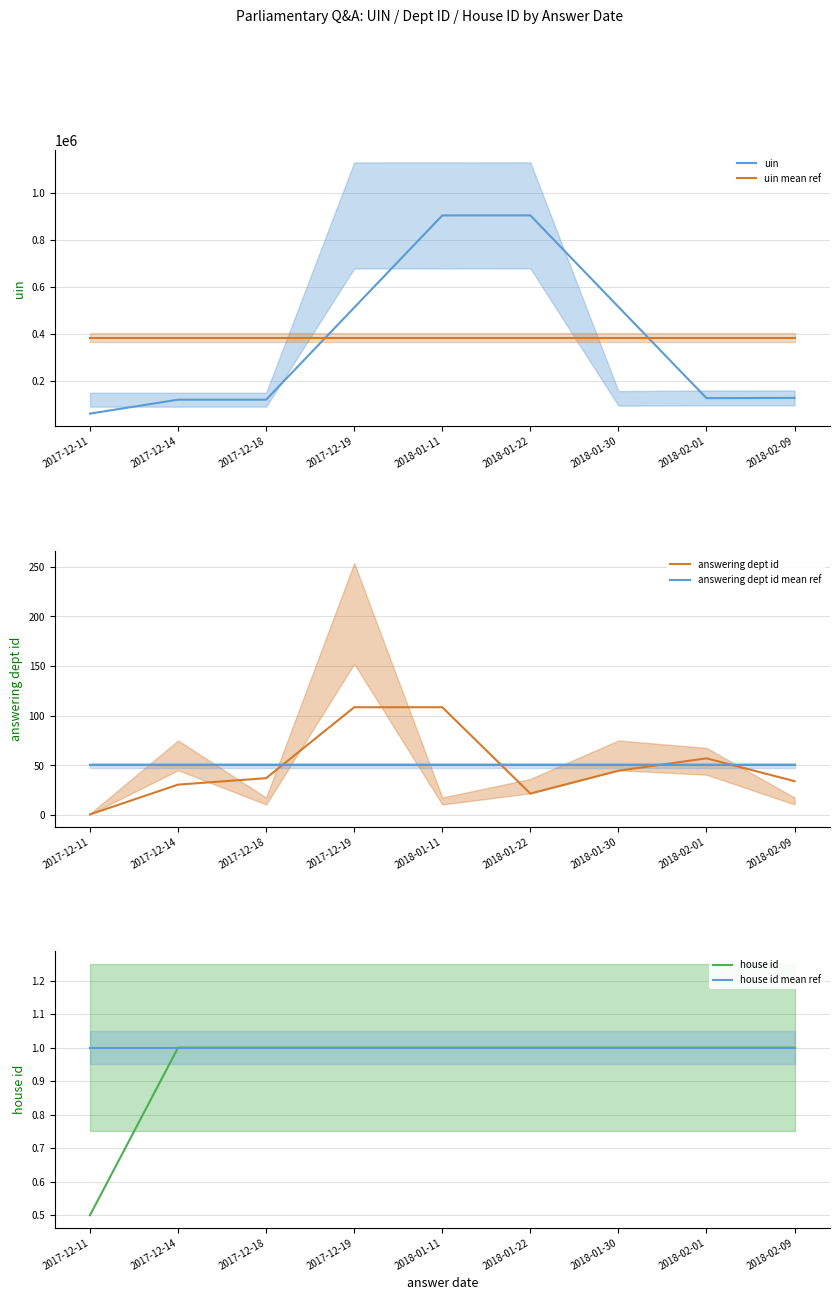

What is the spread (max minus min) of values at 2018-02-09?

382347.9